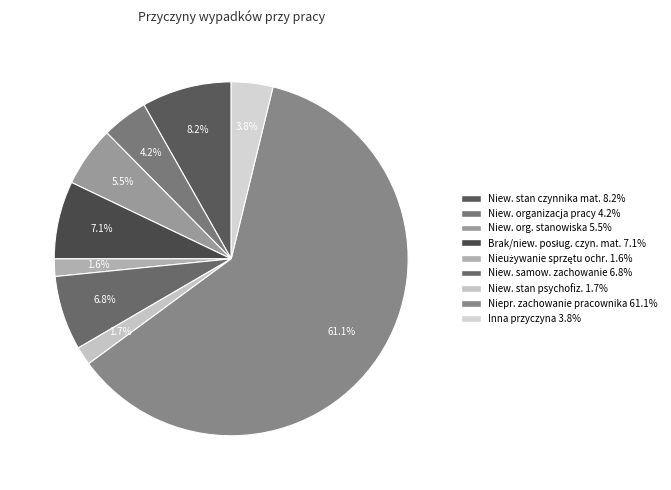

How many segments does this pie chart have?

9